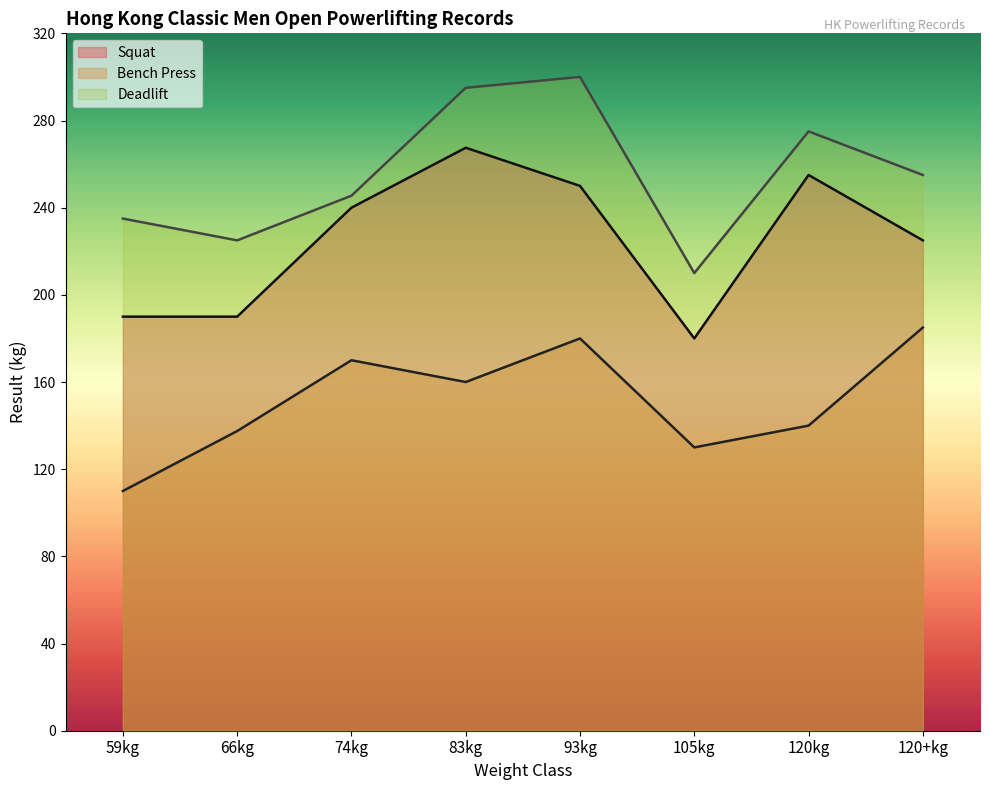

Rank the series by their maximum value, from lowest to highest.

Bench Press, Squat, Deadlift